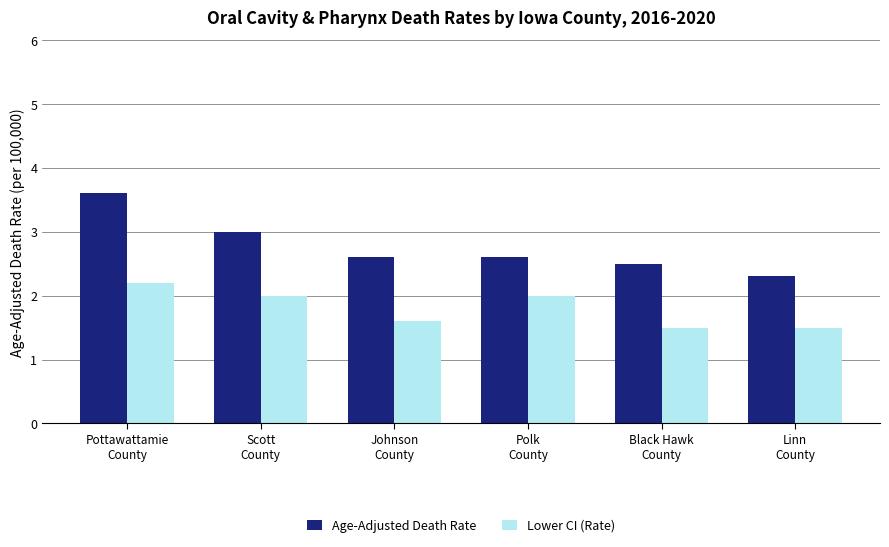

Is it true that Age-Adjusted Death Rate equals 0.6 at Polk
County?

False